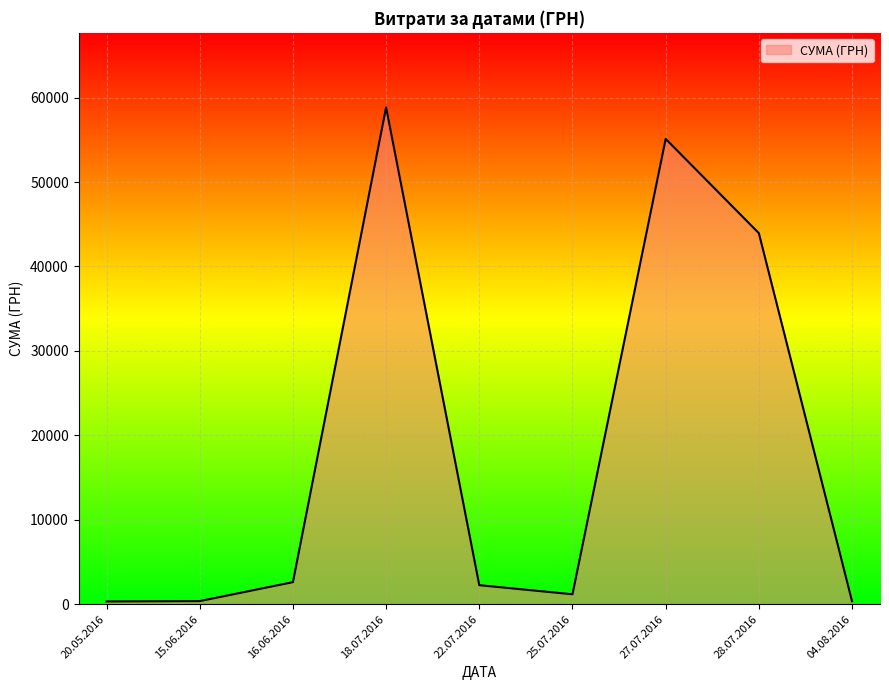

What is the difference between the values at 27.07.2016 and 18.07.2016?

3735.0